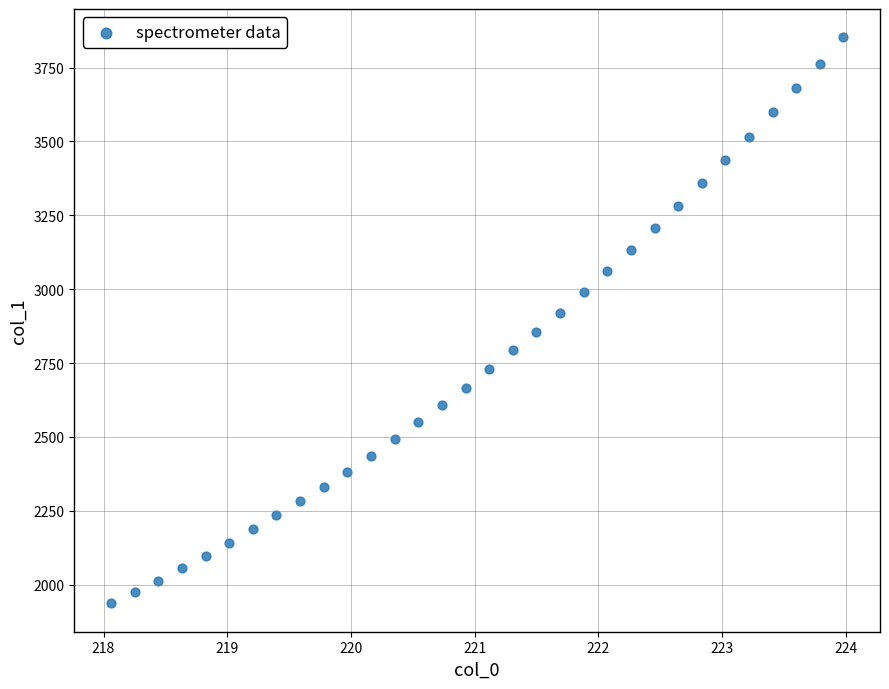

What is the range of X values (max minus min)?

5.9